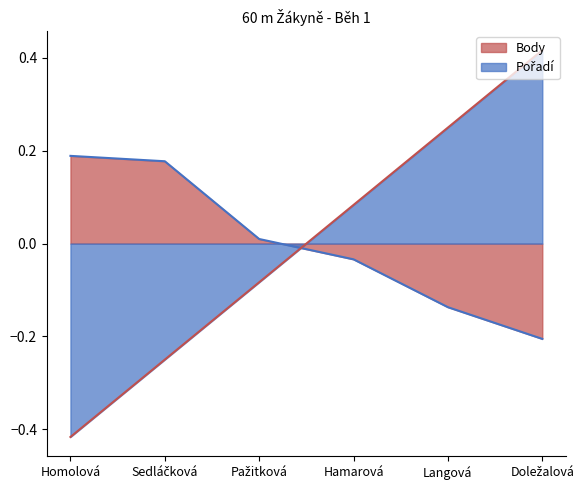

What is the difference between the second highest and minimum values in the Body series?

0.4